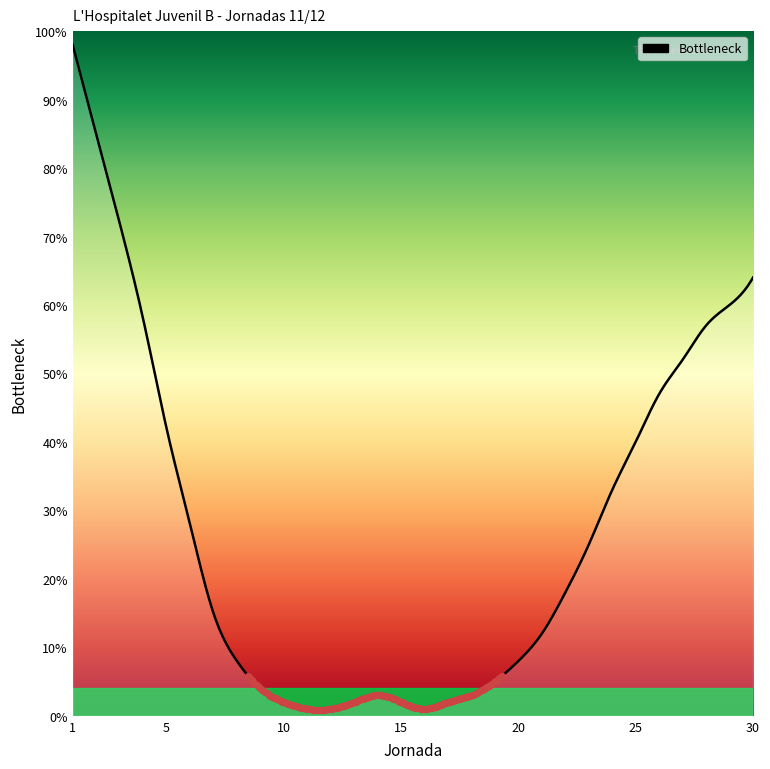

What is the maximum value shown in the chart?

98.0